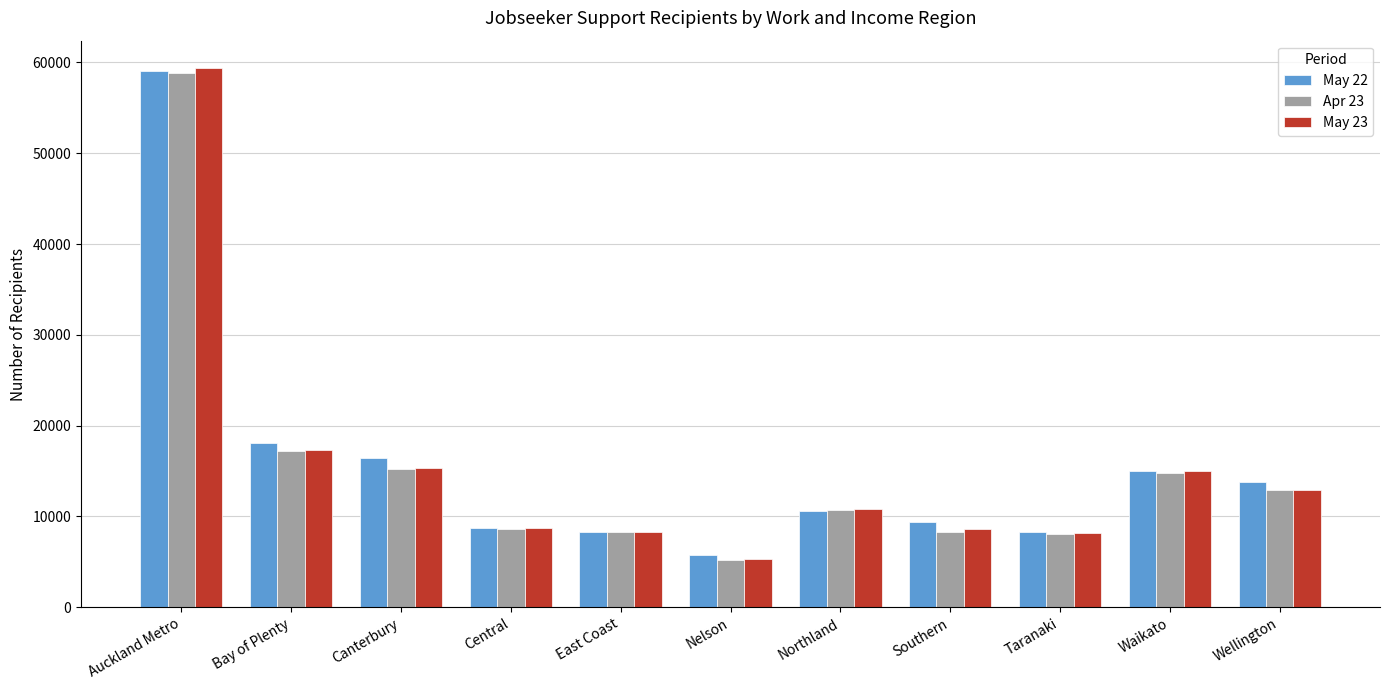

Is it true that May 22 equals 9815 at Waikato?

False